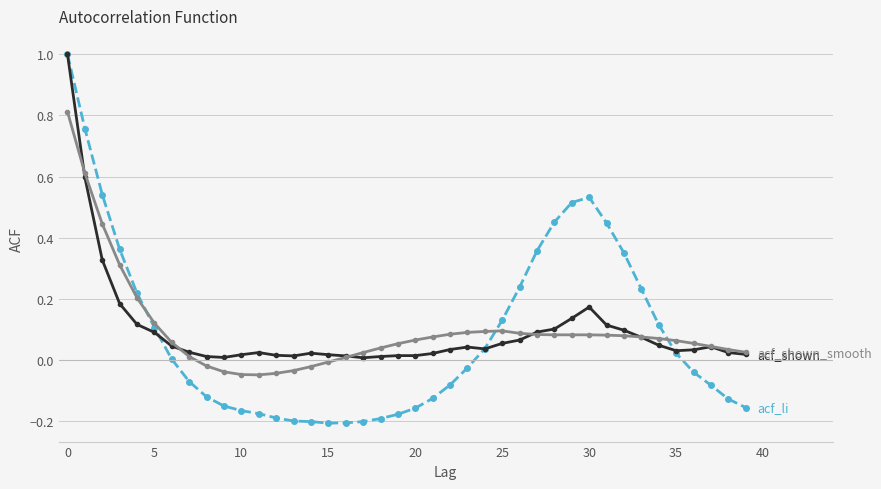

What is the greatest value displayed?

1.0